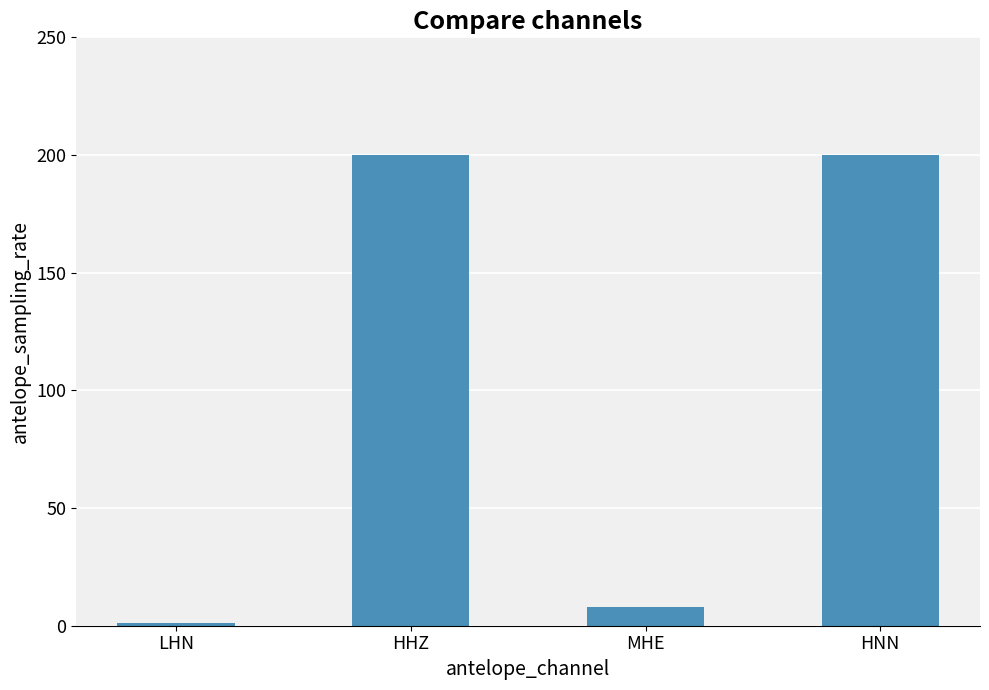

What is the sum of all values?

409